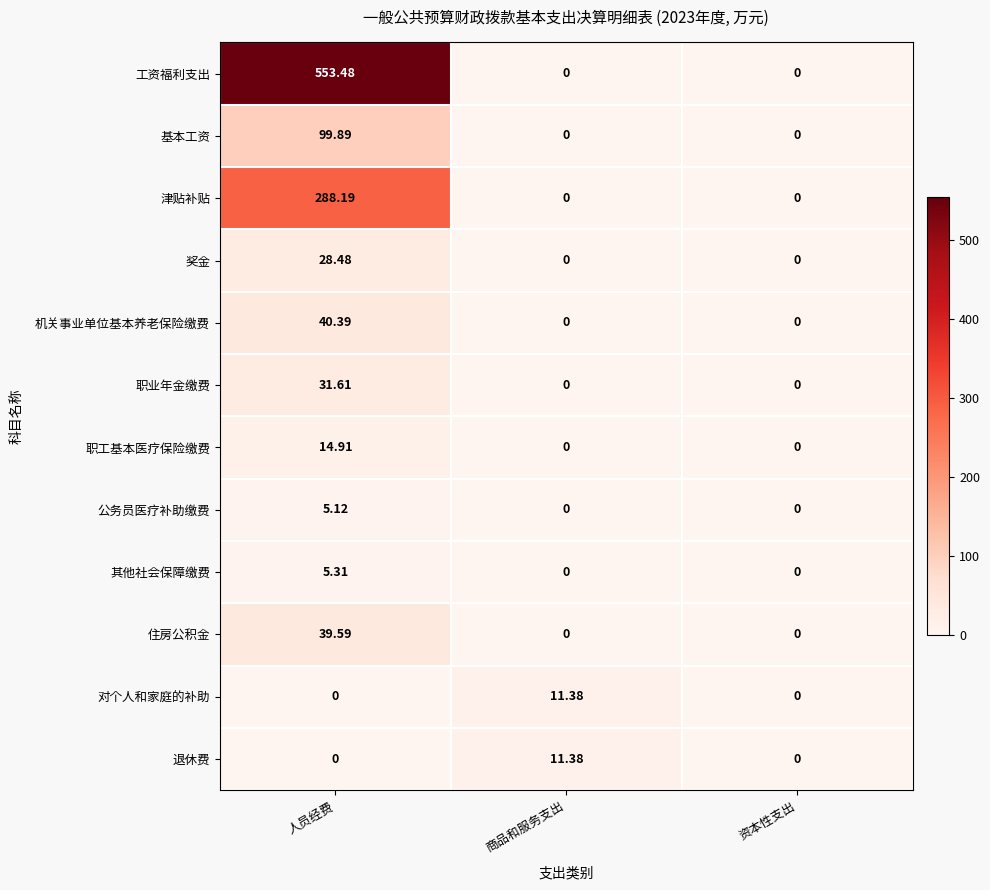

Which series has the widest spread of values?

工资福利支出